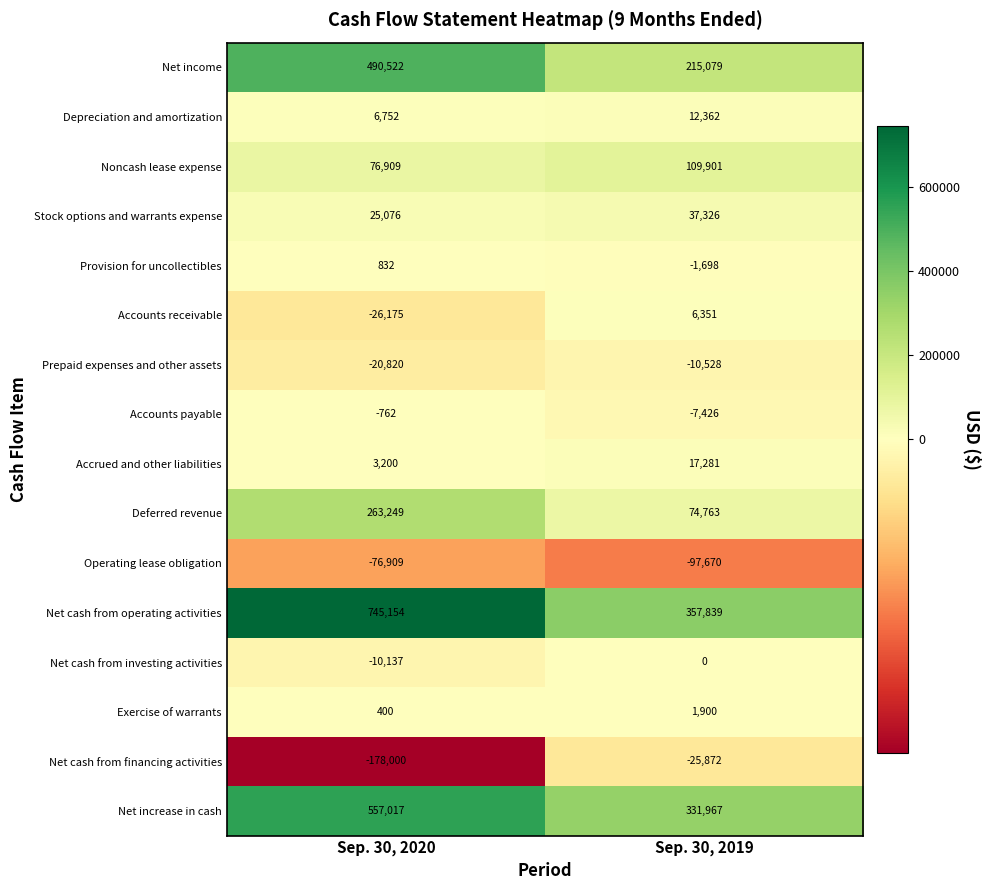

At which category is the sum across all series the highest?

Sep. 30, 2020